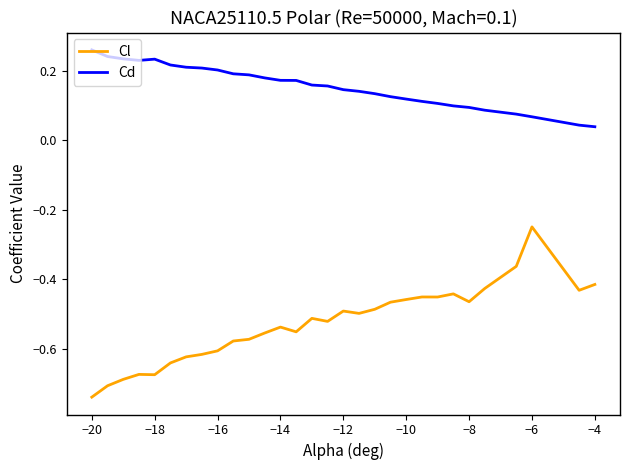

Which series has the widest spread of values?

Cl